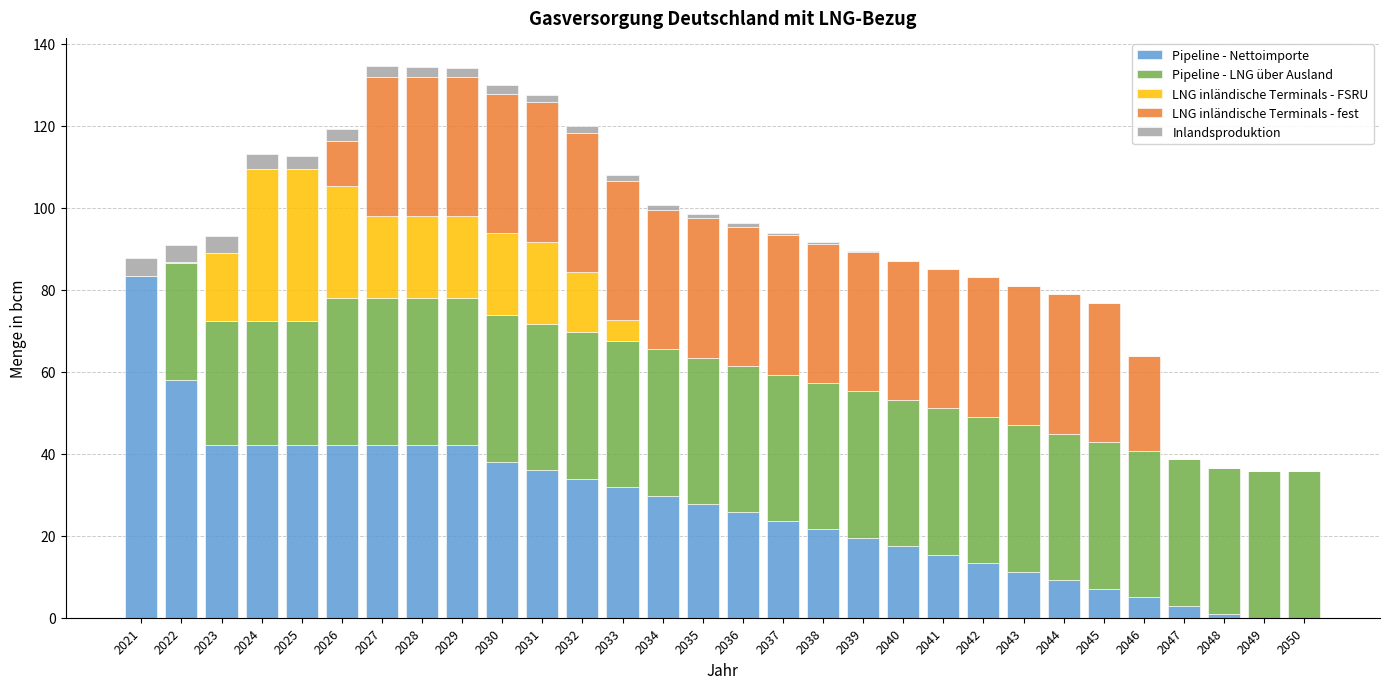

What is the maximum value for Pipeline - Nettoimporte?

83.3